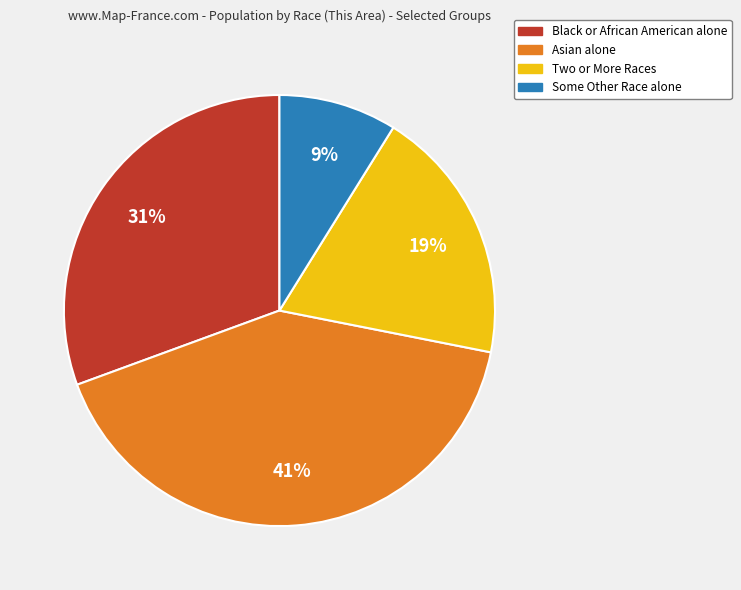

Is Black or African American alone the majority of the pie?

No